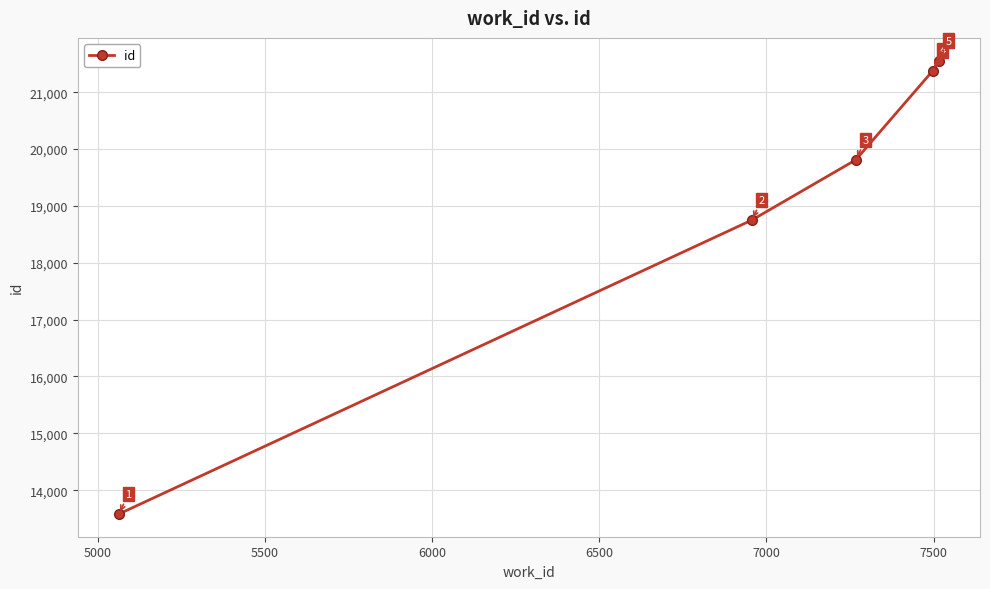

What is the maximum value shown in the chart?

21557